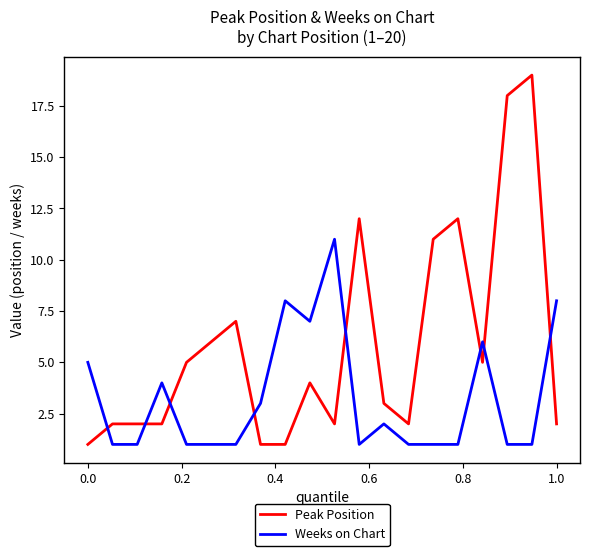

How many series are shown in this chart?

2